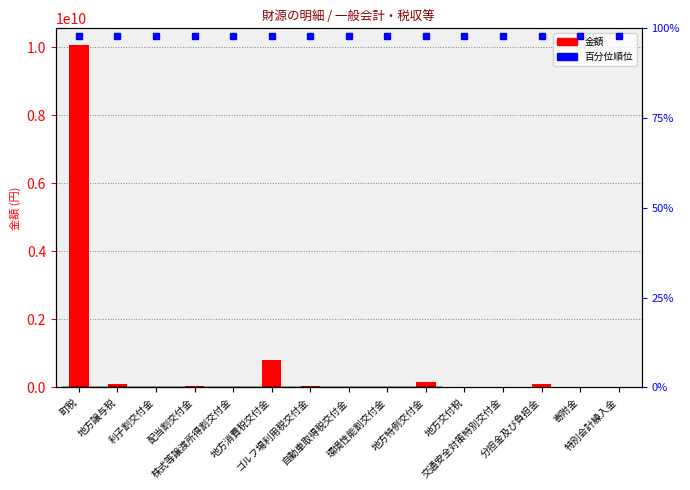

Reading left to right, transcribe all the data shown in this chart.

10052804136	107672010	7453000	34710000	23452000	798517000	39242000	20813556	5959000	165141000	17253000	9637000	111834834	3910555	24493502